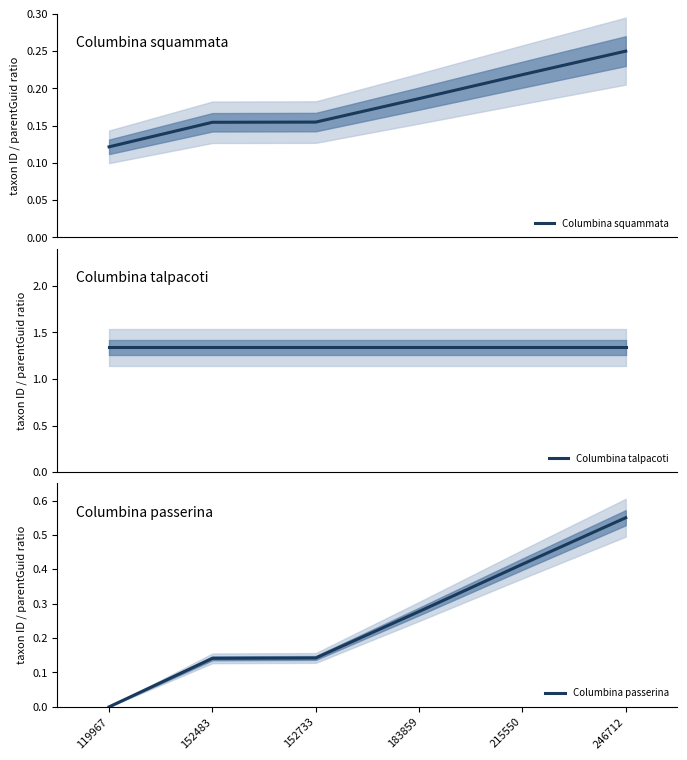

Is the value of Columbina passerina at 246712 greater than the value of Columbina talpacoti at 246712?

No